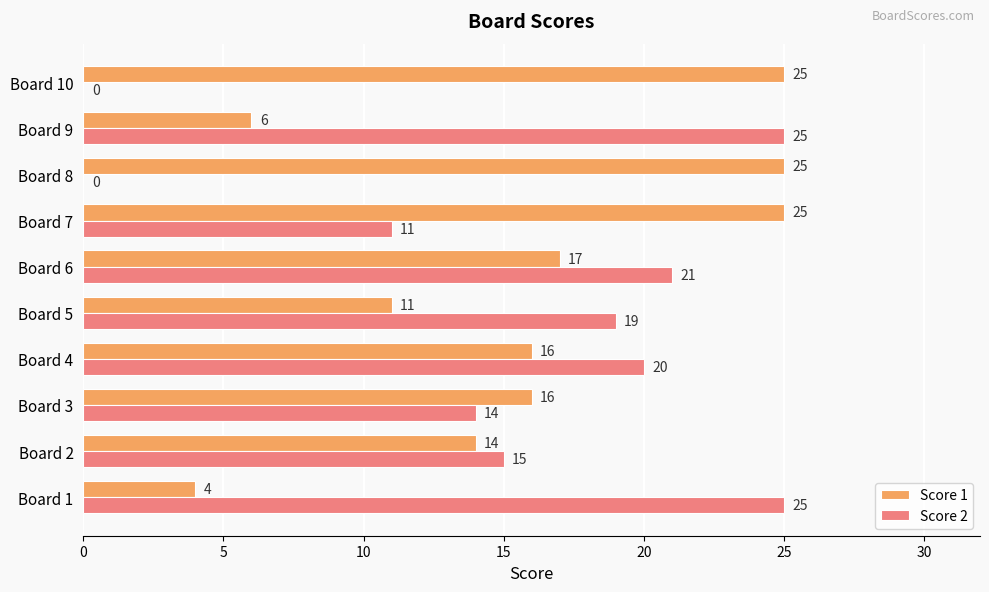

What is the sum of all Score 2 values?

150